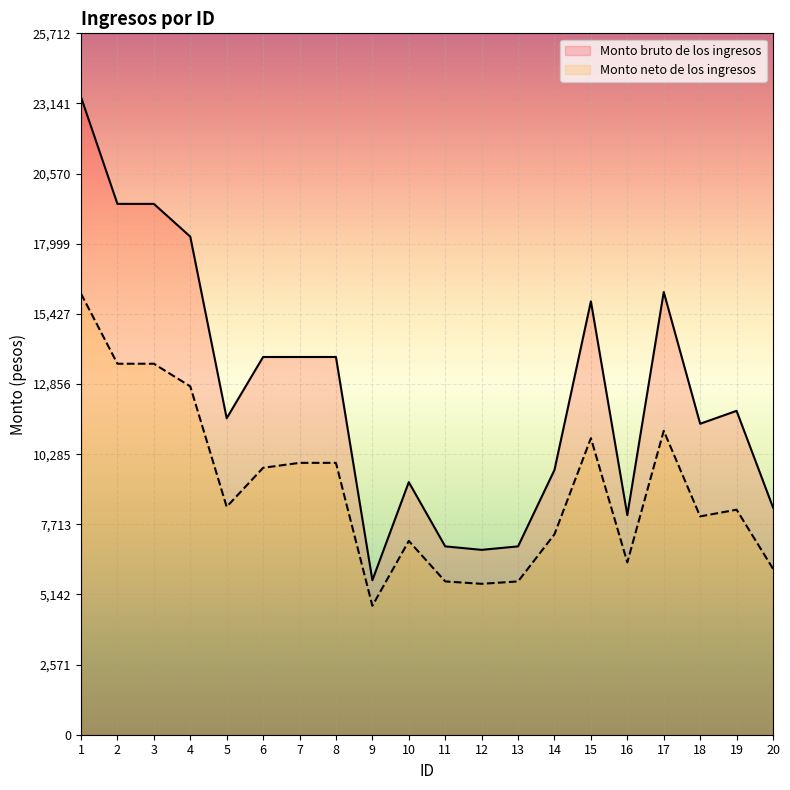

How many series are shown in this chart?

2